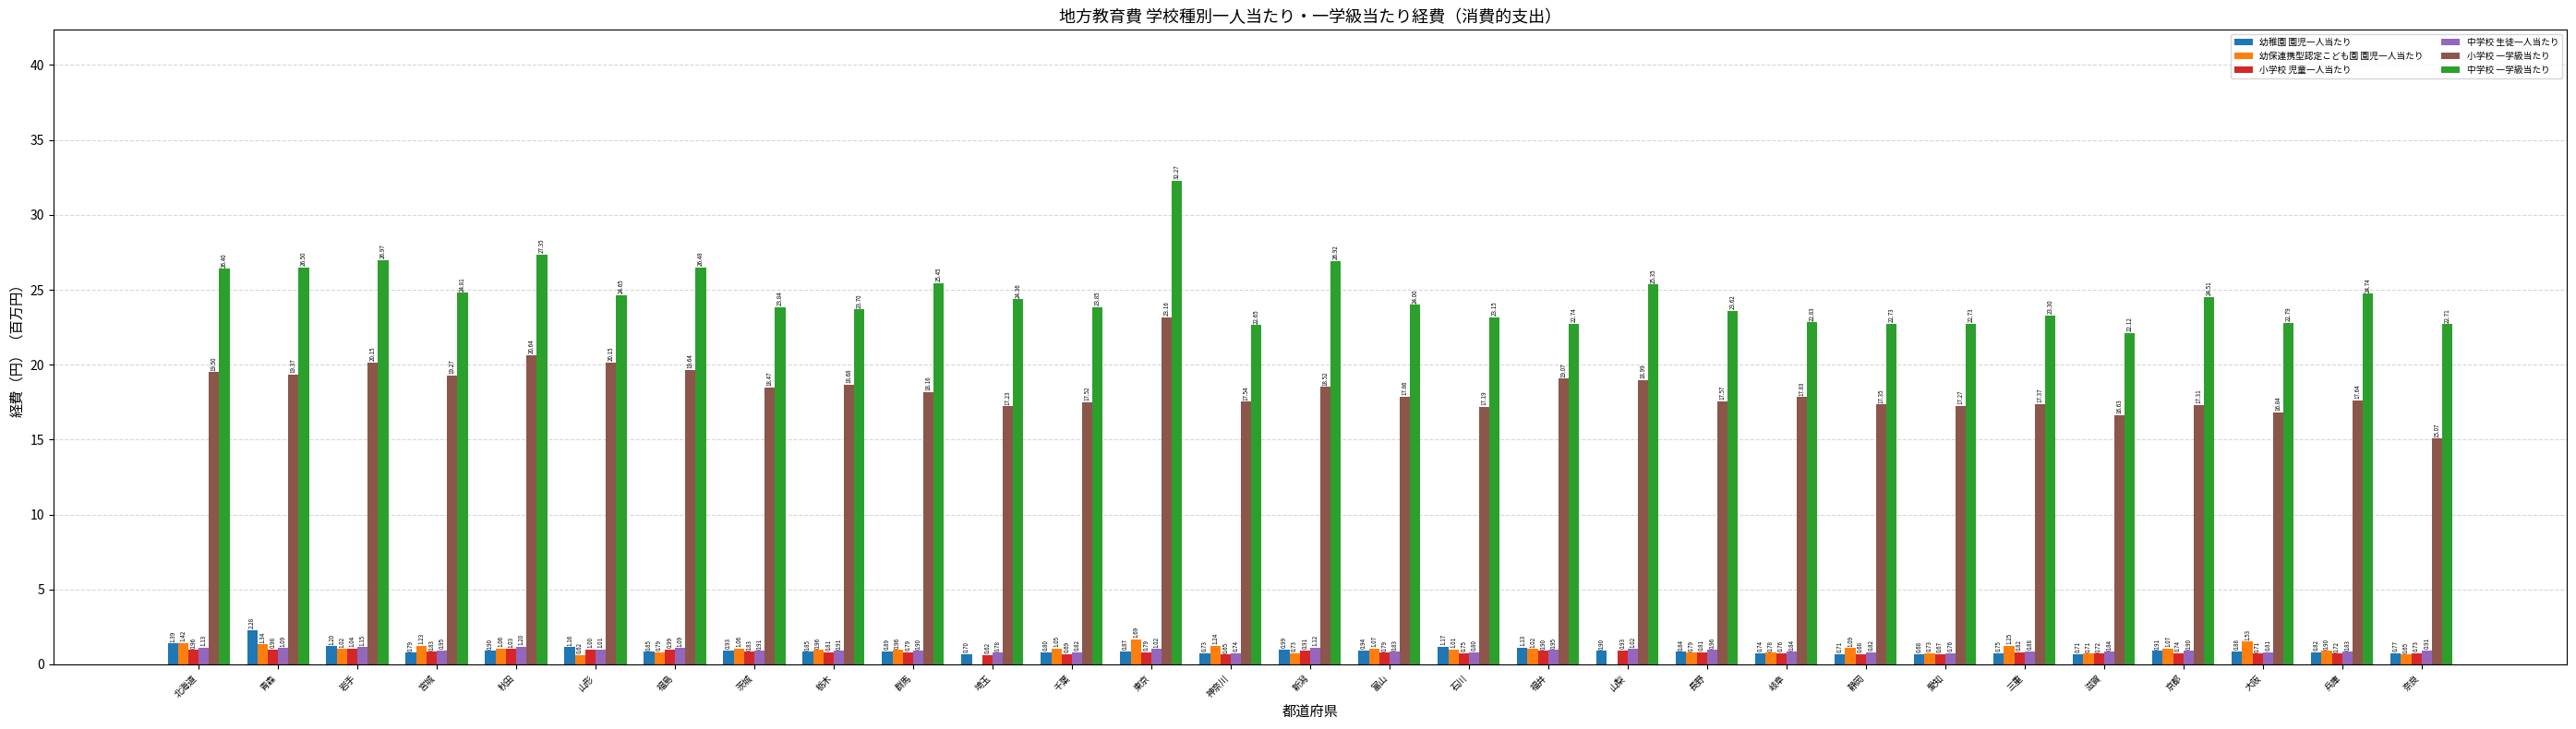

What is the sum of the 中学校 生徒一人当たり values at 山梨 and 福井?

2.0